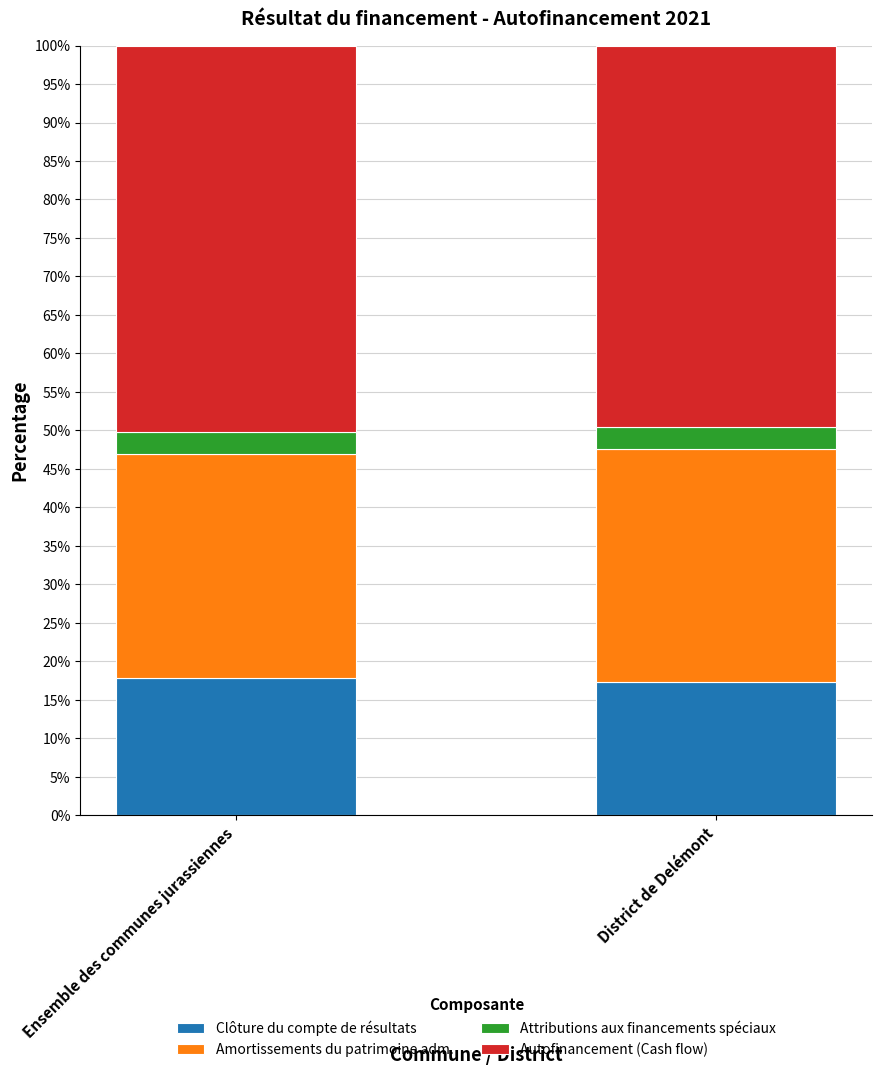

The value of Clôture du compte de résultats at District de Delémont is 17.3. True or false?

True